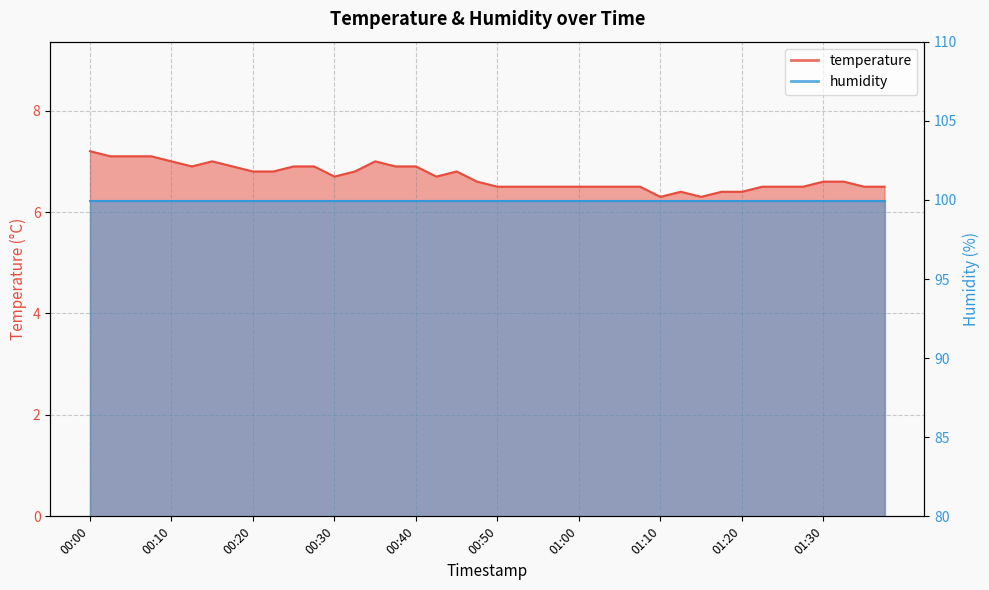

What is the label of the 19th point from the right?

00:52